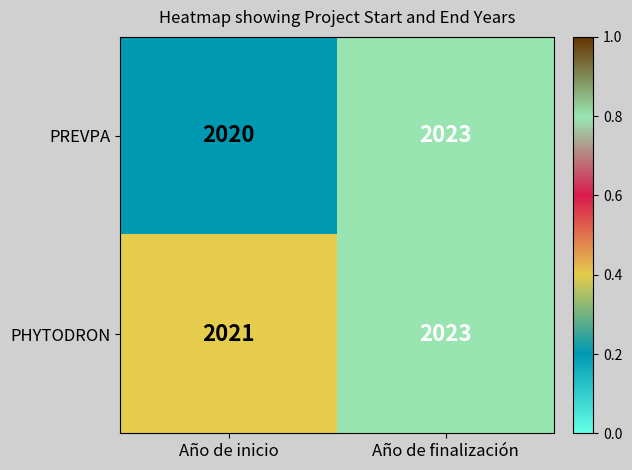

At which category is the sum across all series the highest?

Año de finalización